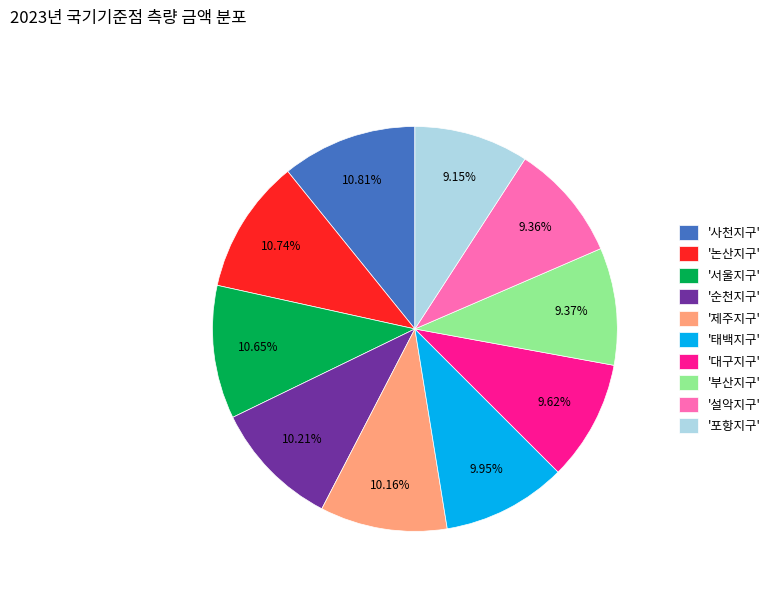

What is the ratio of the value at '제주지구' to the value at '순천지구'?

1.0